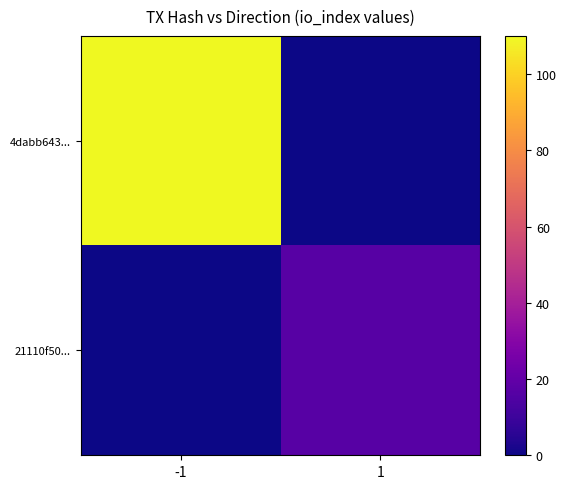

Rank the series by their maximum value, from highest to lowest.

4dabb643..., 21110f50...